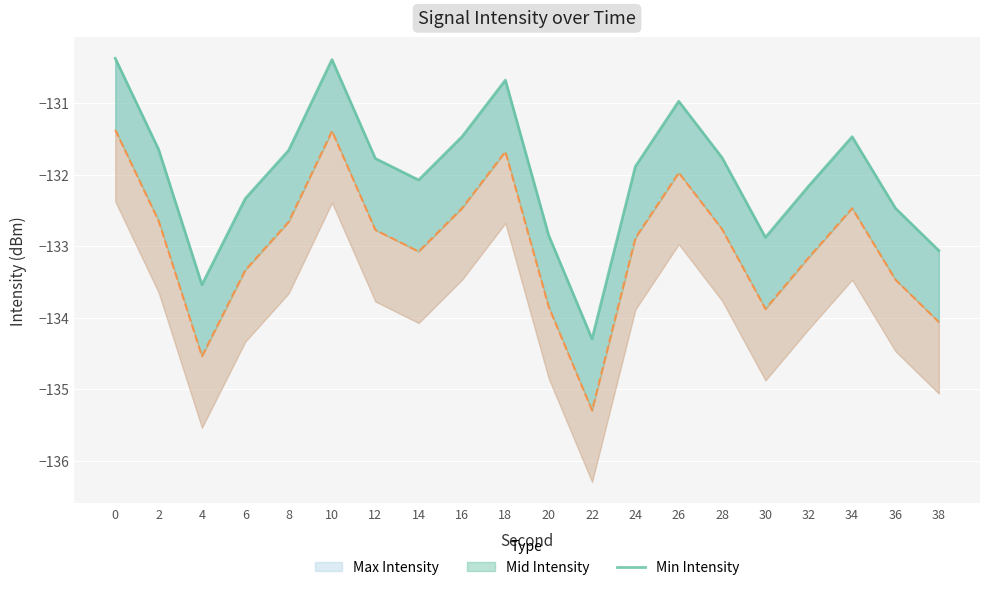

Which has a higher value, 20 or 34?

34